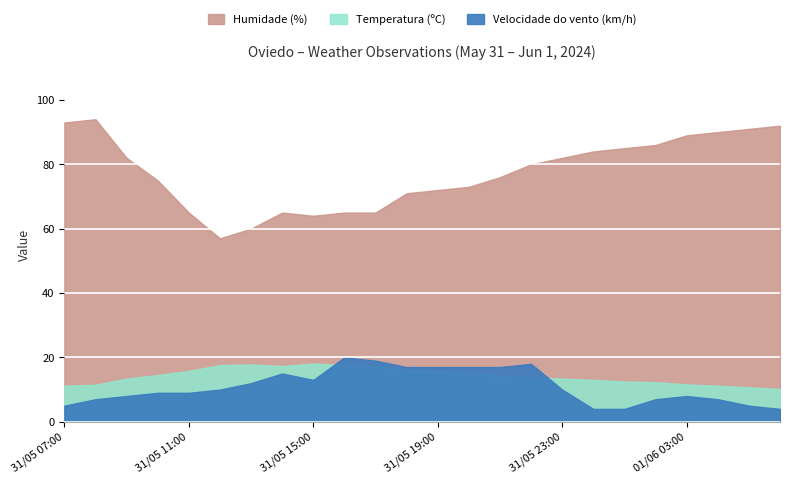

Reading right to left, transcribe all the data shown in this chart.

Temperatura (ºC): 10.2	10.7	11.2	11.6	12.3	12.5	13.0	13.4	13.7	14.3	15.0	15.9	16.1	17.3	17.6	18.1	17.3	17.8	17.6	15.8	14.5	13.4	11.5	11.2
Humidade (%): 92.0	91.0	90.0	89.0	86.0	85.0	84.0	82.0	80.0	76.0	73.0	72.0	71.0	65.0	65.0	64.0	65.0	60.0	57.0	65.0	75.0	82.0	94.0	93.0
Velocidade do vento (km/h): 4.0	5.0	7.0	8.0	7.0	4.0	4.0	10.0	18.0	17.0	17.0	17.0	17.0	19.0	20.0	13.0	15.0	12.0	10.0	9.0	9.0	8.0	7.0	5.0